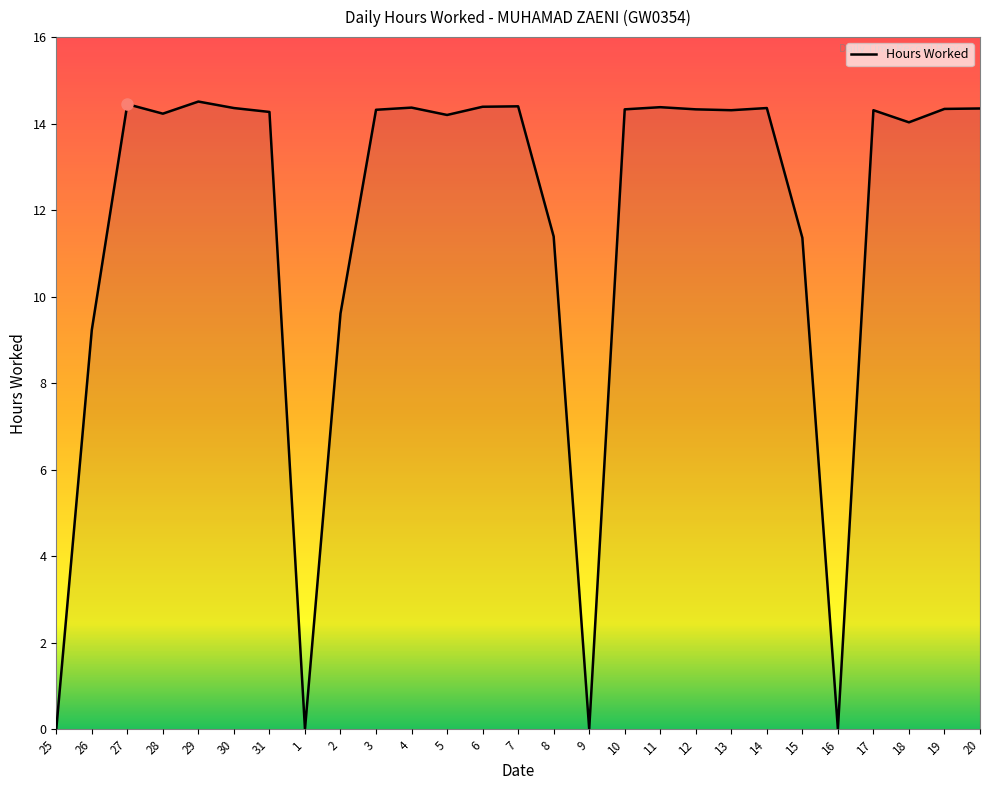

At which label is the value closest to 7?

26